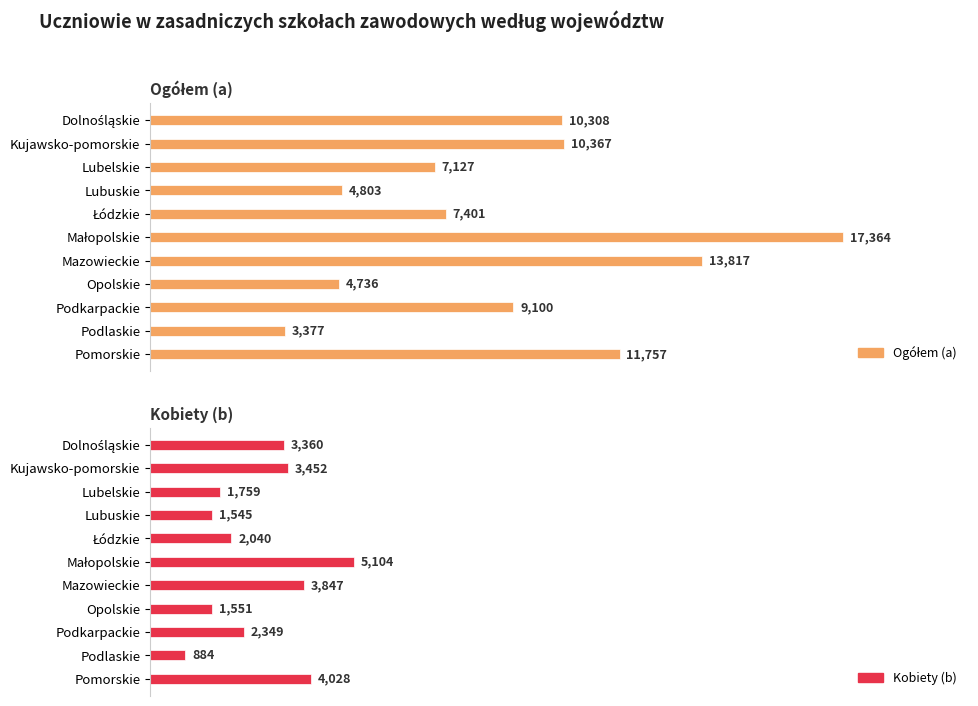

List the series in order of their peak value, lowest first.

Kobiety (b), Ogółem (a)